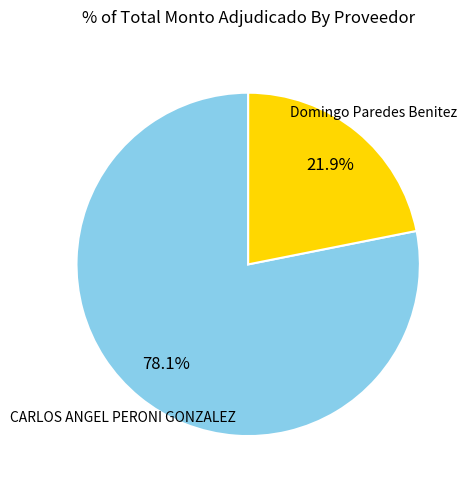

Does any single category account for the majority?

Yes